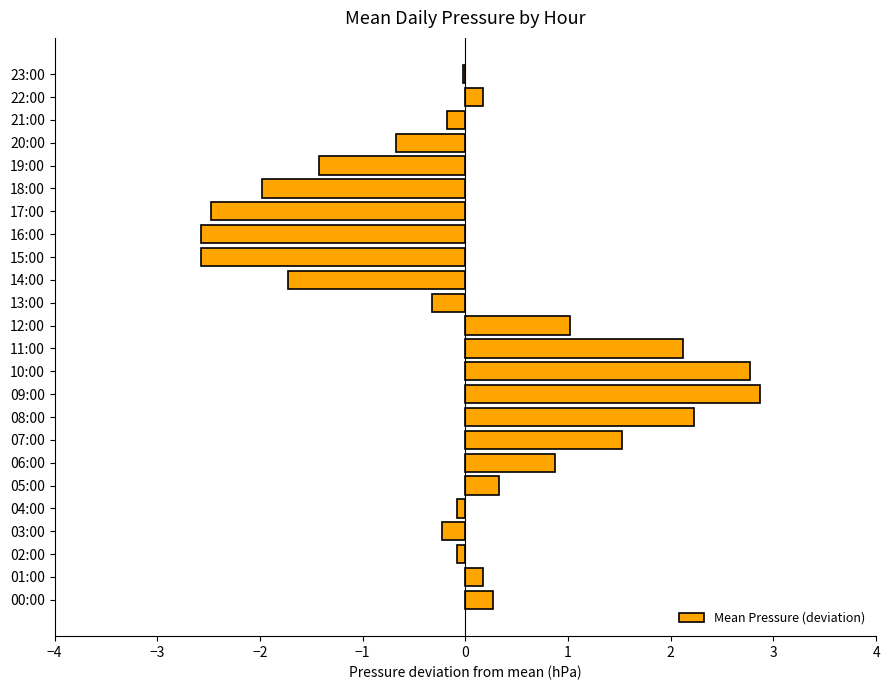

Which label corresponds to the largest value in the chart?

09:00